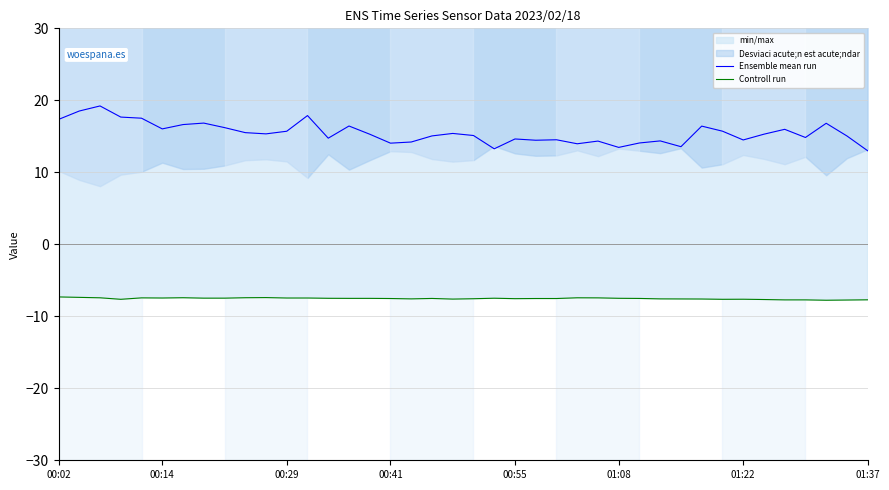

How many lines are shown in the chart?

2